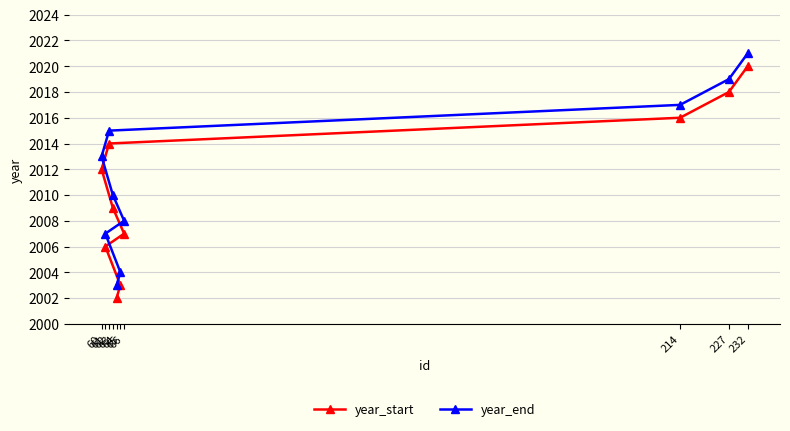

Count the number of data series in this chart.

2